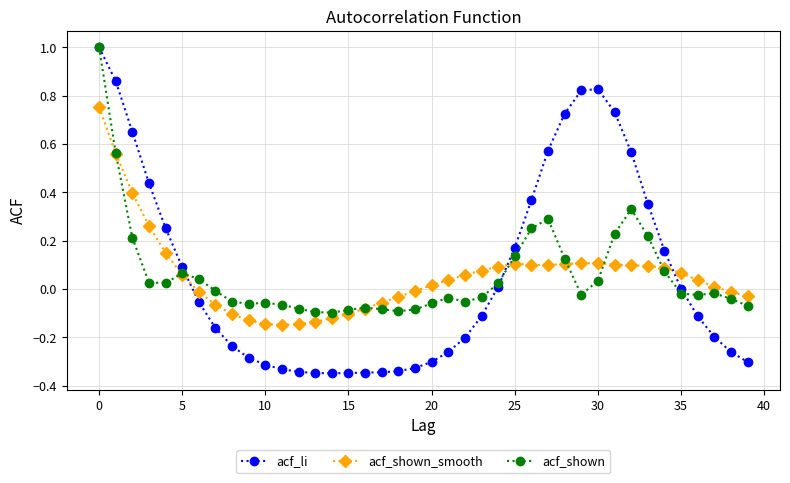

What is the value of the acf_shown point at the 1st from the left?

1.0